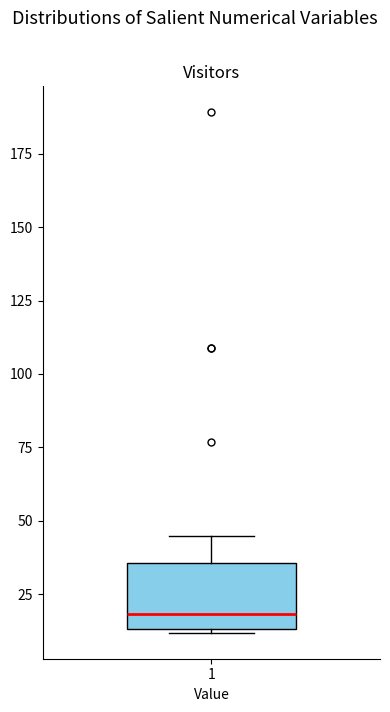

Read this box plot against the y-axis: the position of the median line, the range covered by the box, and the ends of both whiskers. The values are not printed on the chart, so give them approximately, as read against the axis.

median 20, box 15 to 35, whiskers 10 to 45